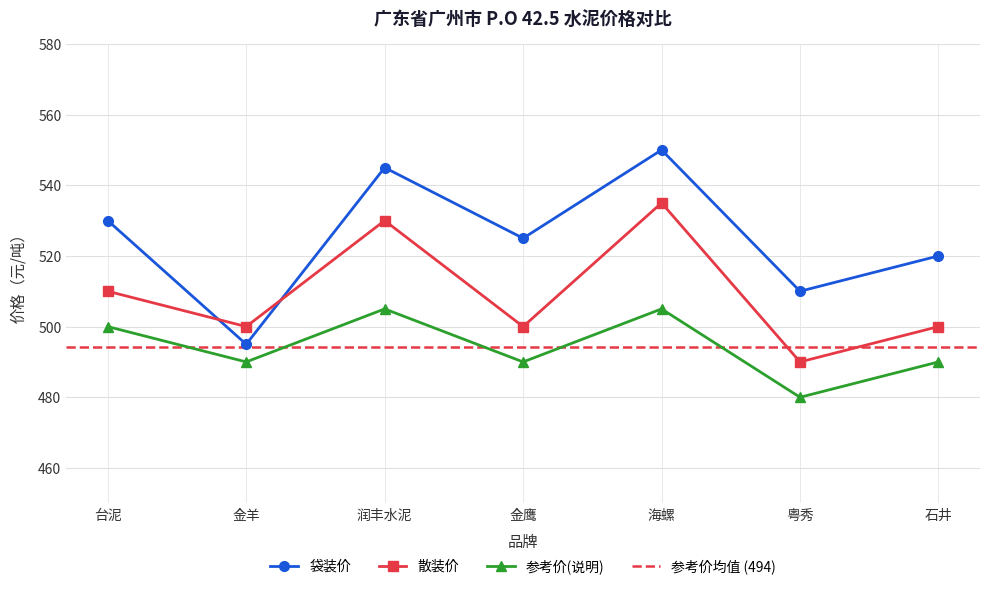

True or false: 袋装价 and 参考价(说明) cross at least once.

False